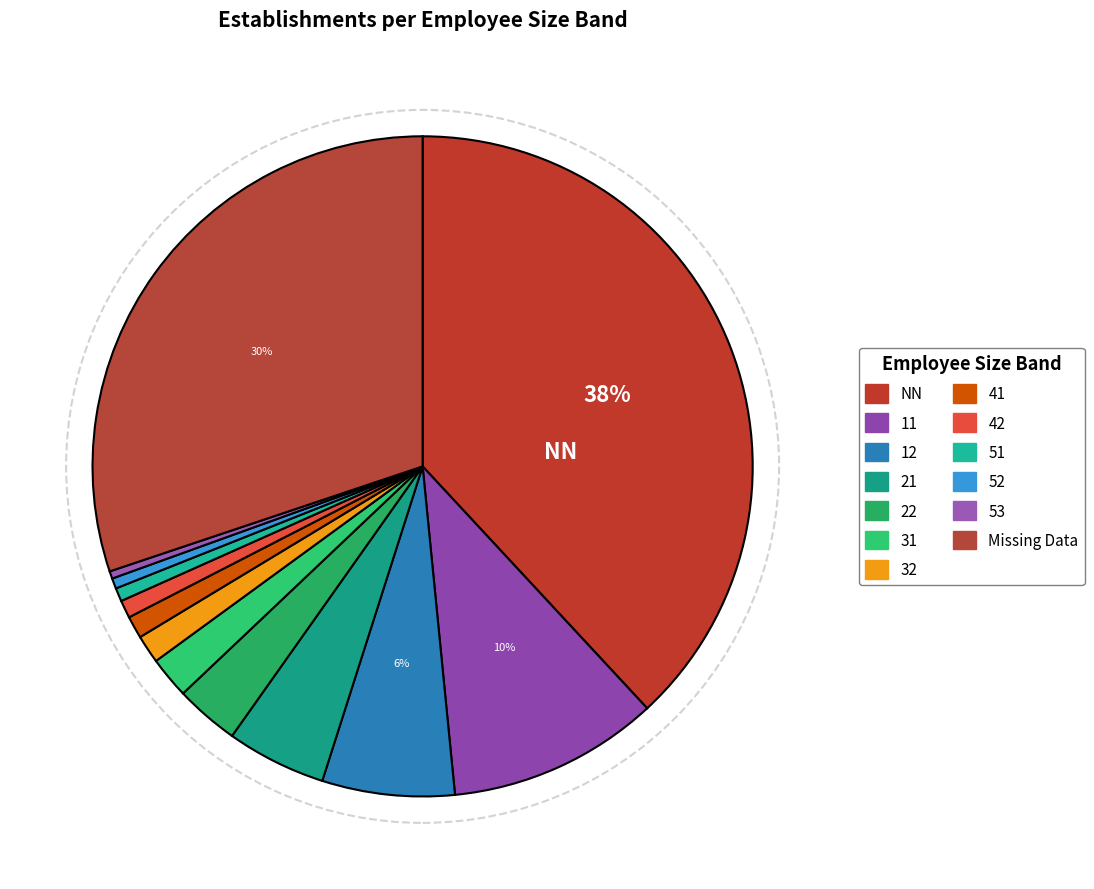

Which category has the biggest portion of the pie?

NN